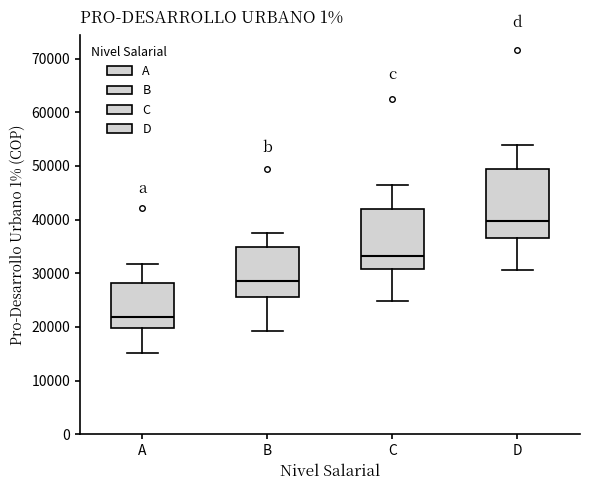

Comparing the boxes themselves (not the whiskers), which one is the tallest?

D